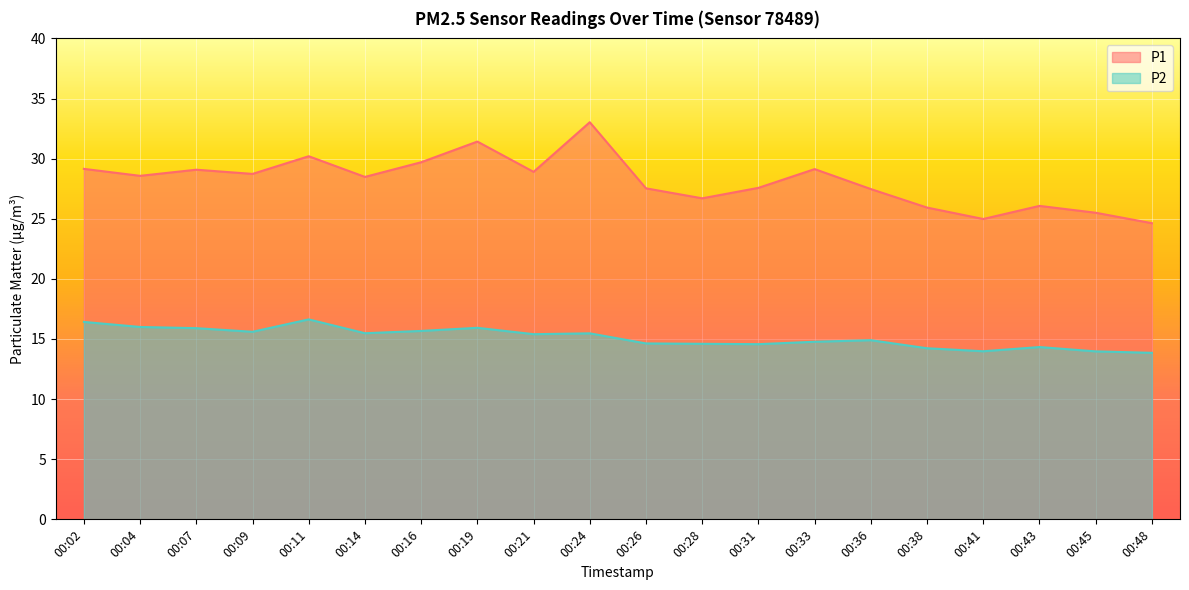

What is the sum of the P1 values at 00:14 and 00:24?

61.5